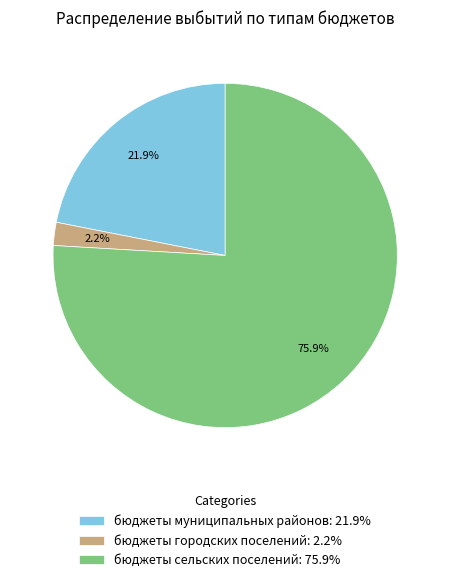

To the nearest percent, what is the combined percentage of бюджеты муниципальных районов and бюджеты сельских поселений?

98%